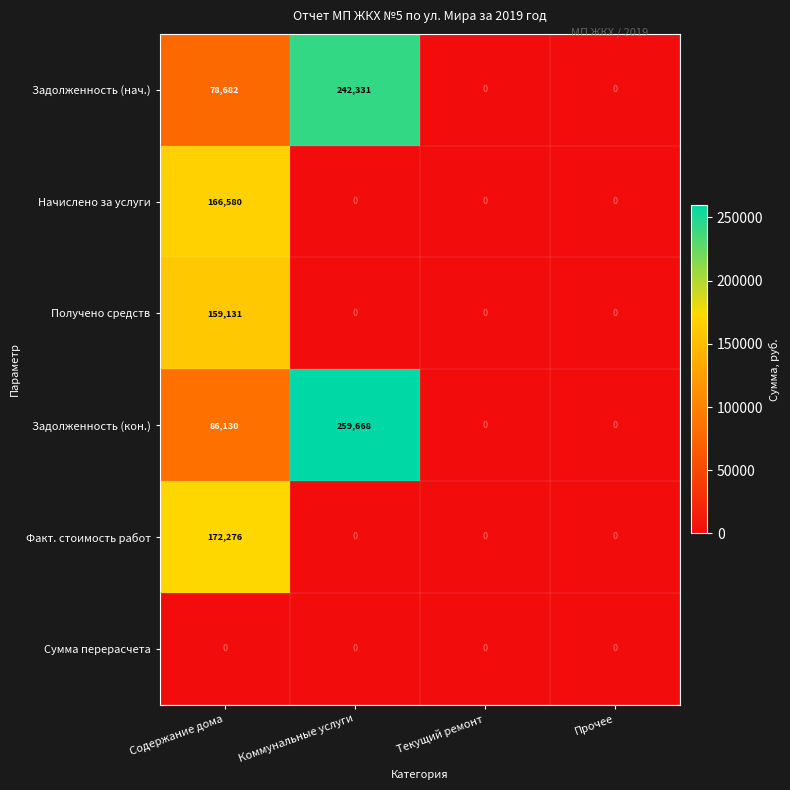

What is the spread (max minus min) of values at Коммунальные услуги?

259668